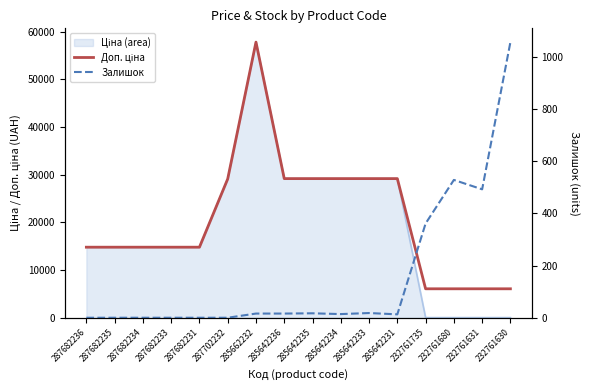

How many values in the Доп. ціна series are below 14800?

4